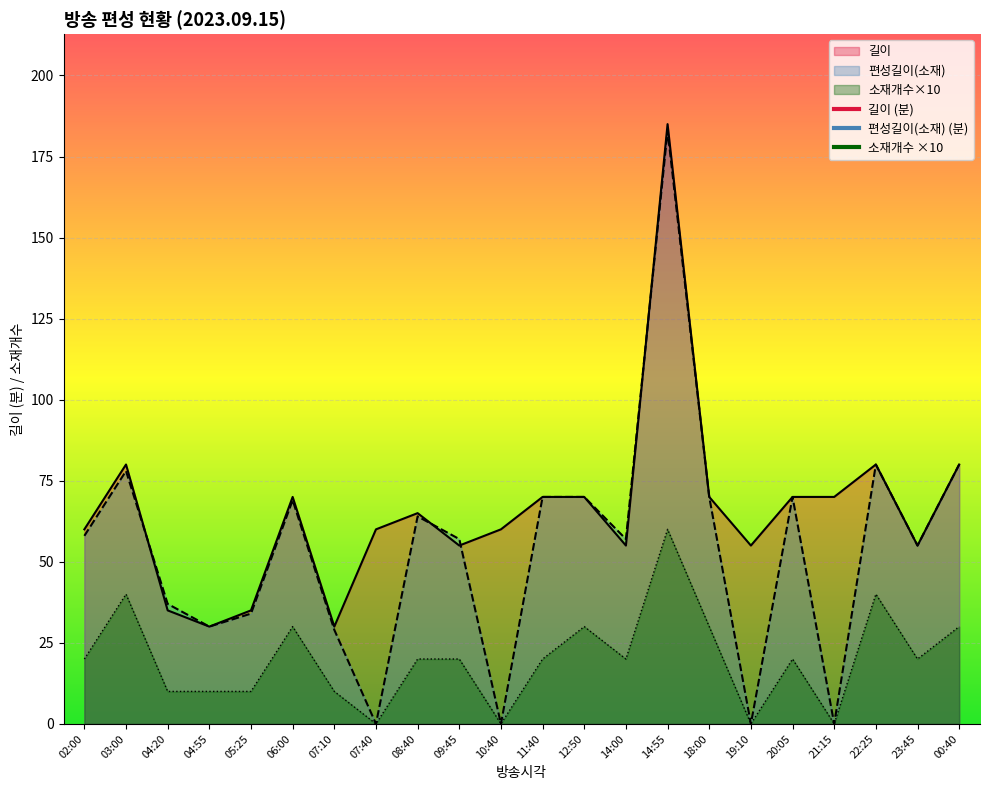

Between 07:10 and 19:10, which is larger?

19:10